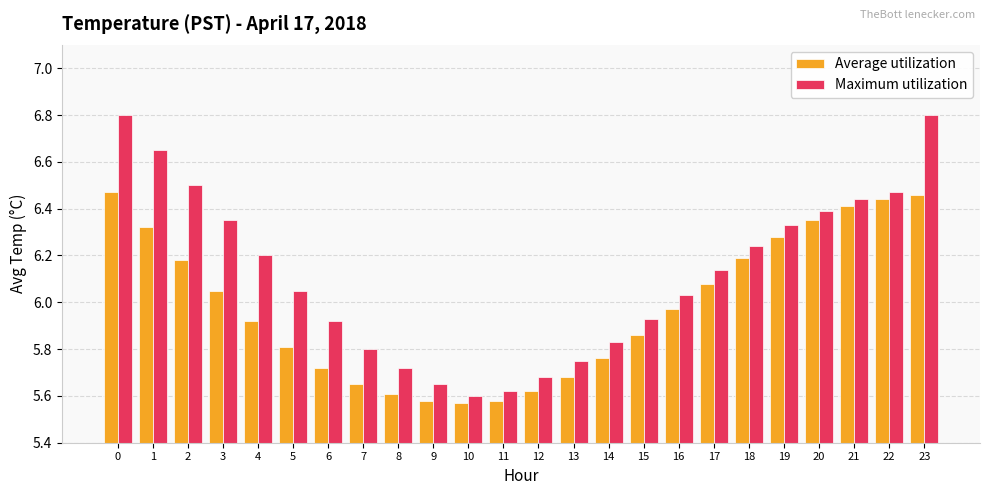

List the series in order of their overall mean, lowest first.

Average utilization, Maximum utilization